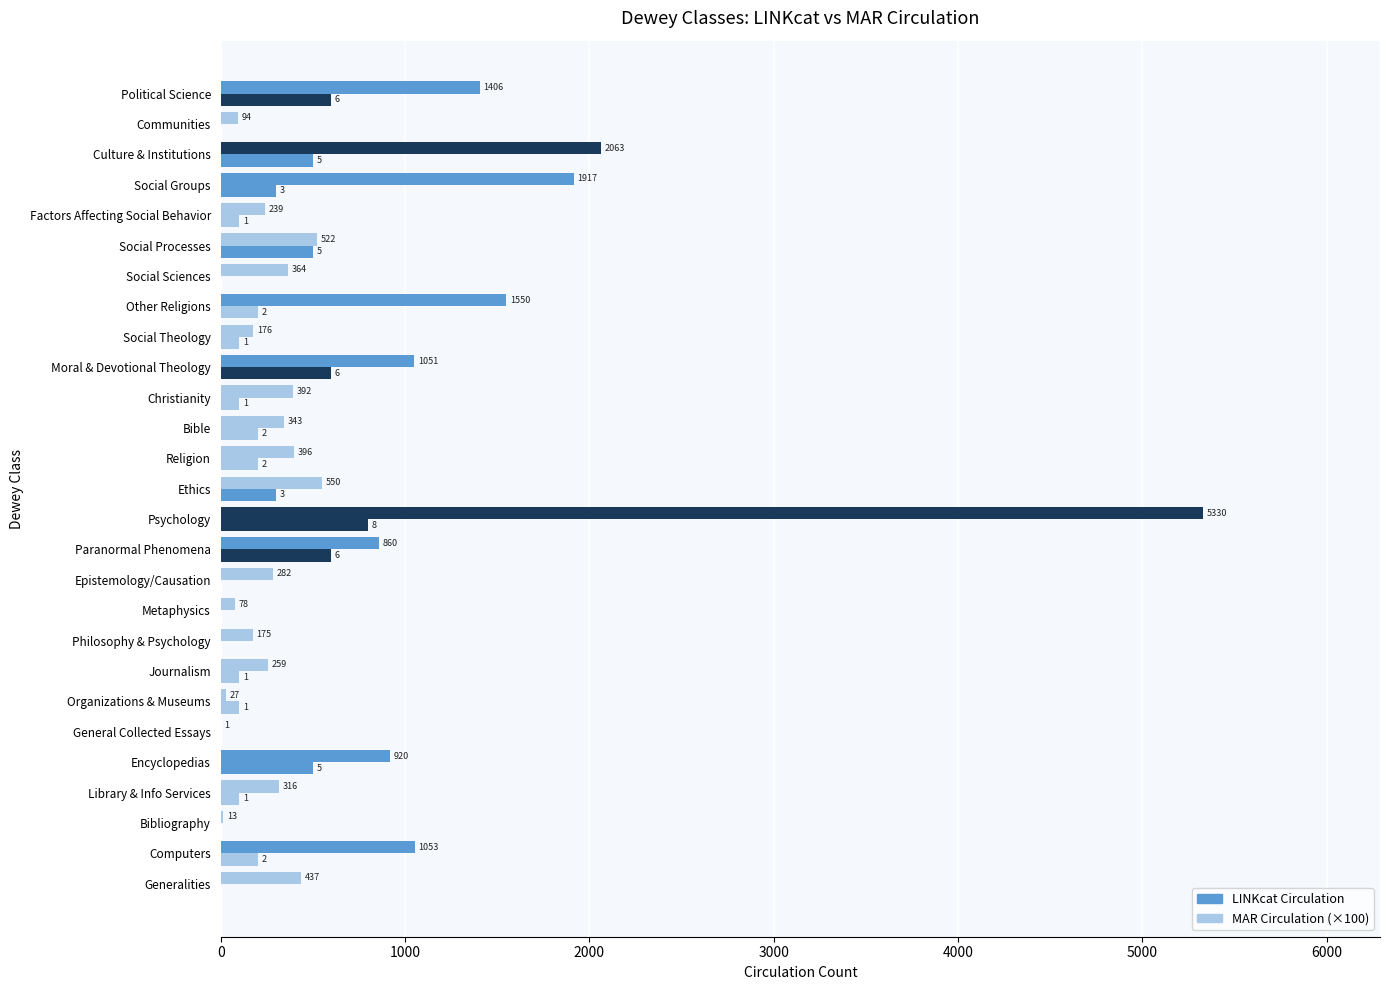

How many MAR Circulation (×100) values are between 0 and 500?

23